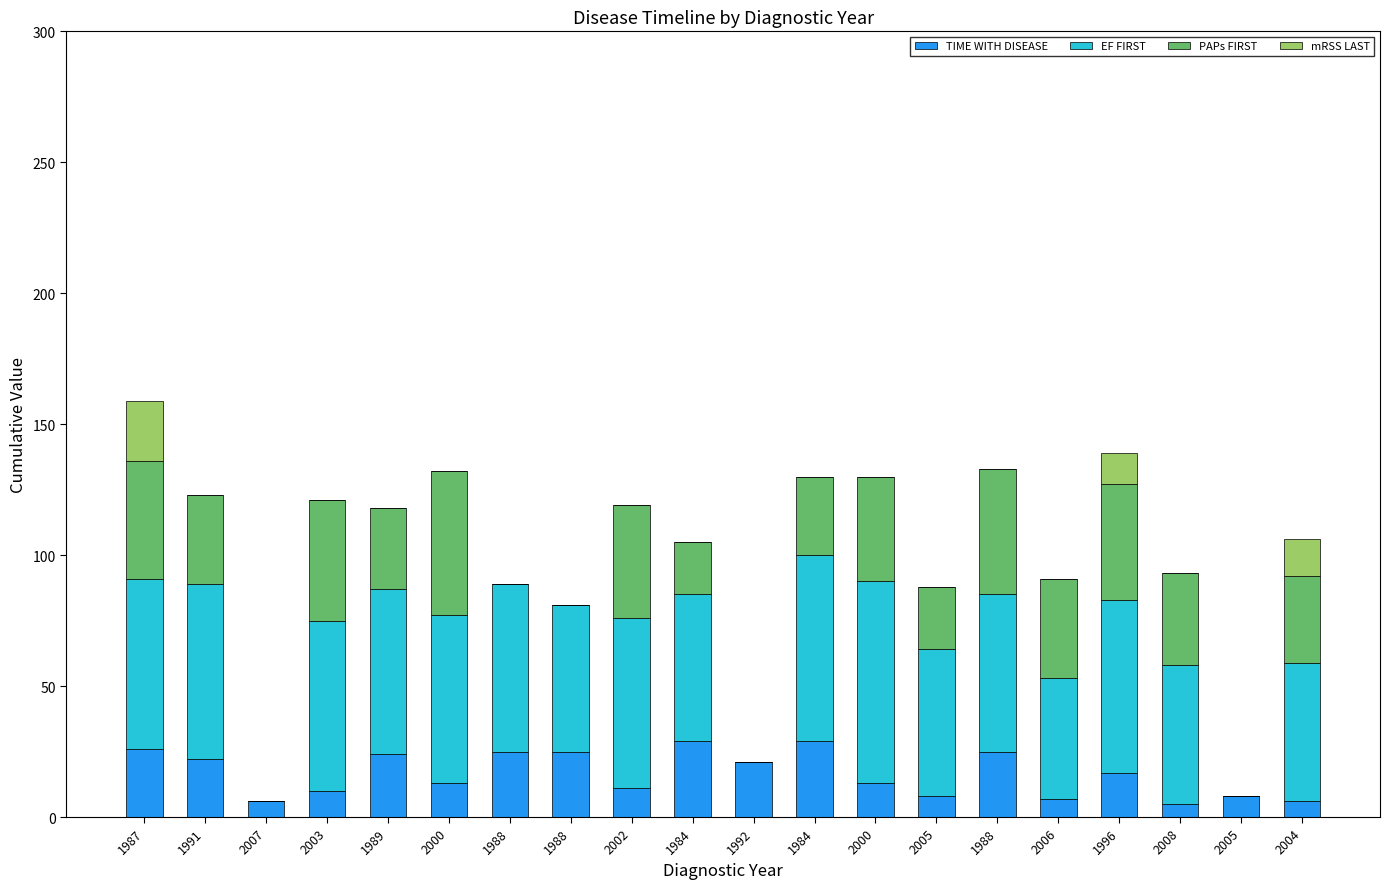

Which series has the largest total across all categories?

EF FIRST